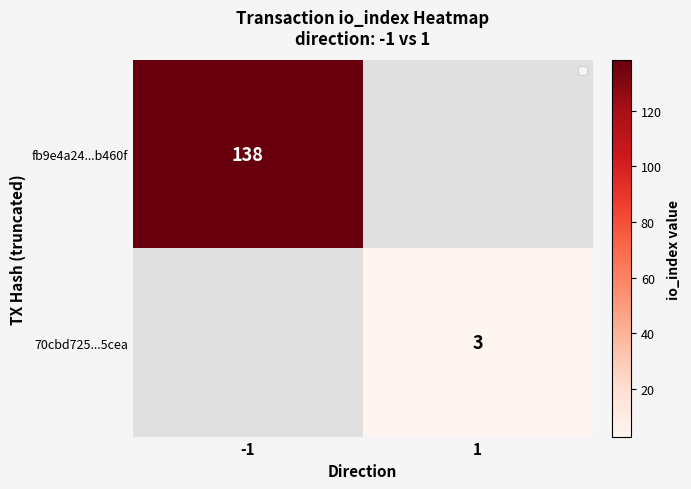

True or false: 70cbd725...5cea has a value of 5 at 1.

False